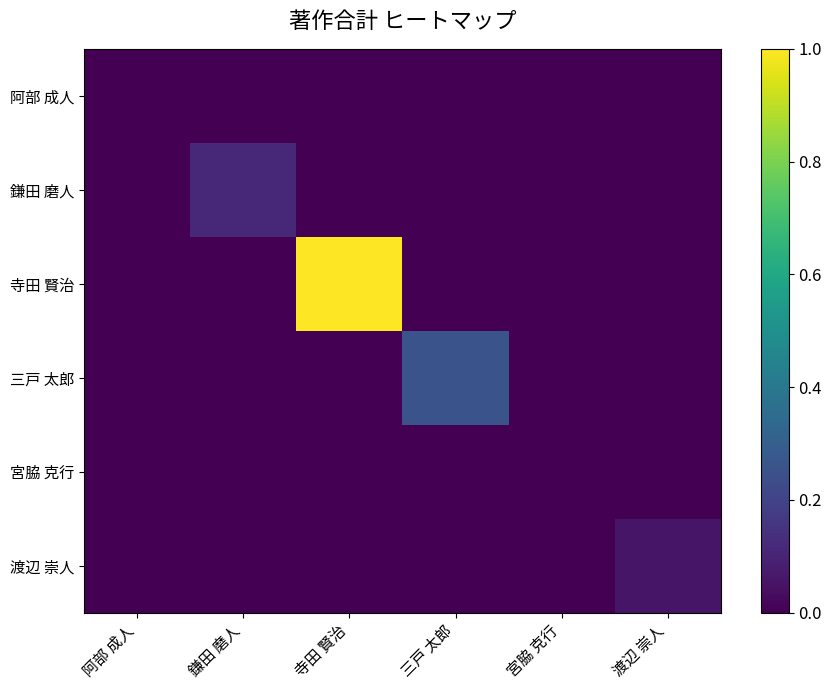

What is the total value across all series at 鎌田 磨人?

0.1